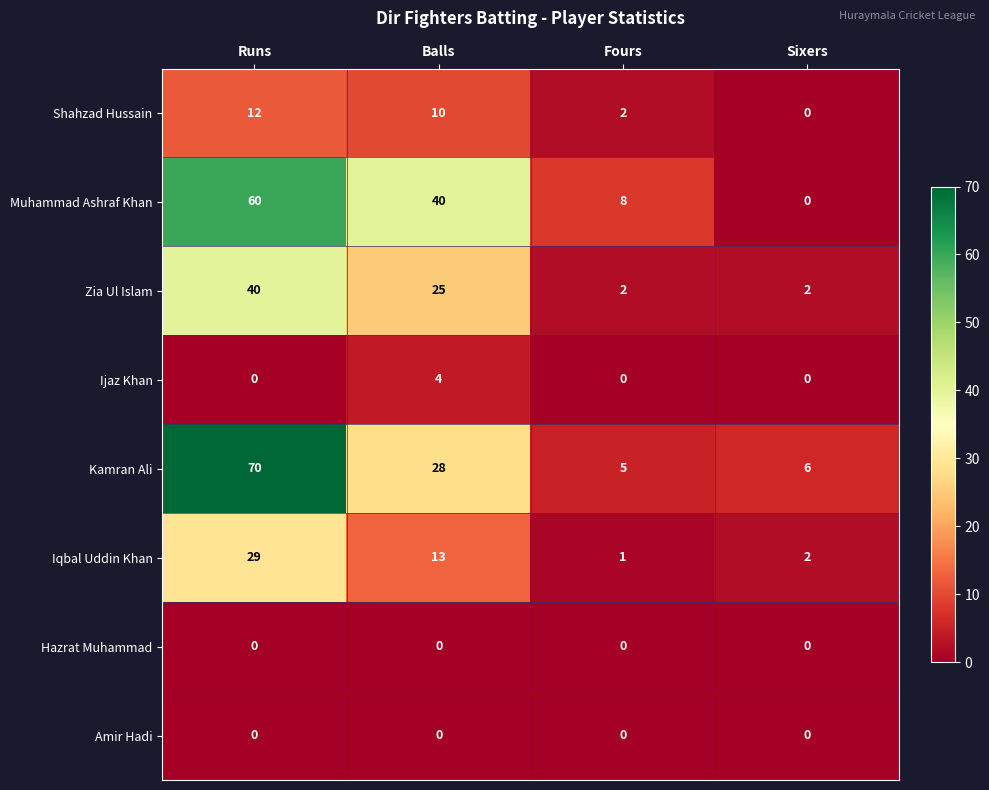

List the labels in order of Shahzad Hussain value, largest first.

Runs, Balls, Fours, Sixers